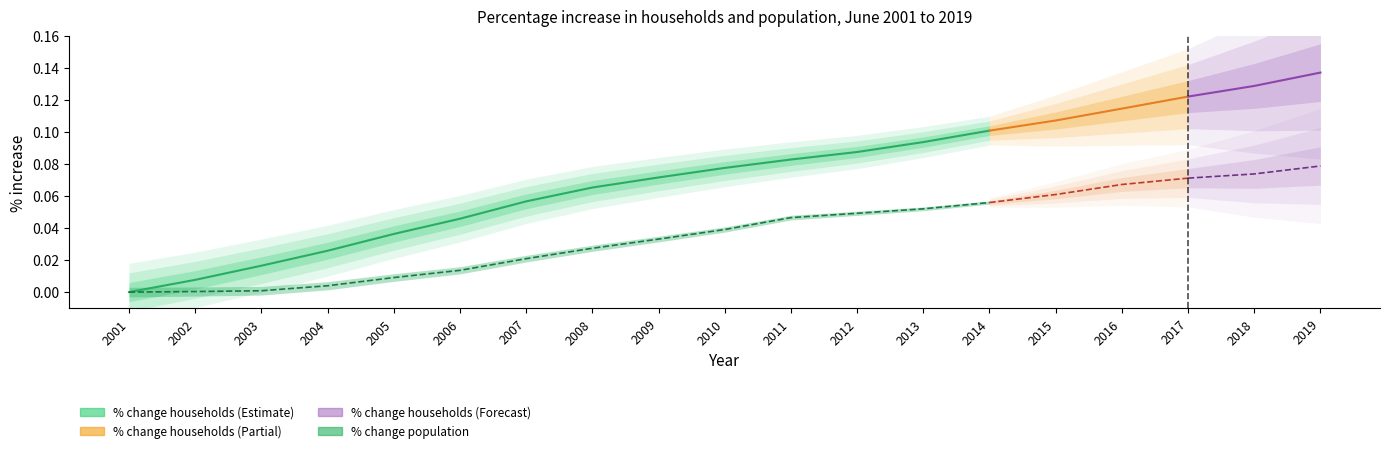

At which category does the chart reach its minimum across all series?

2001